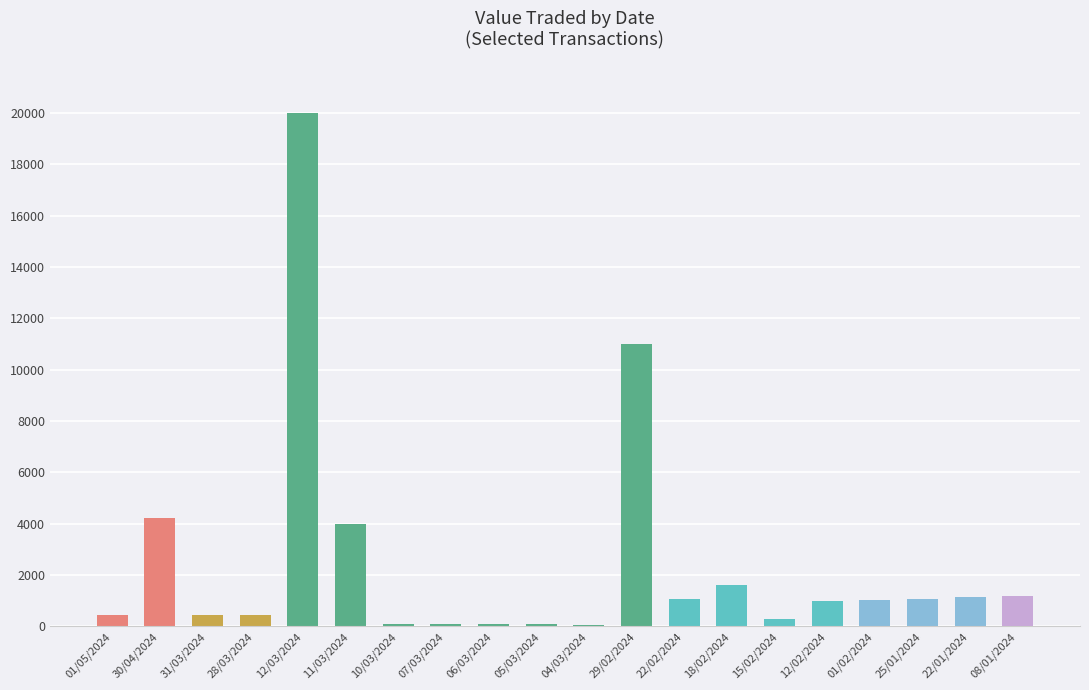

What is the change in value from 01/02/2024 to 08/01/2024?

+165